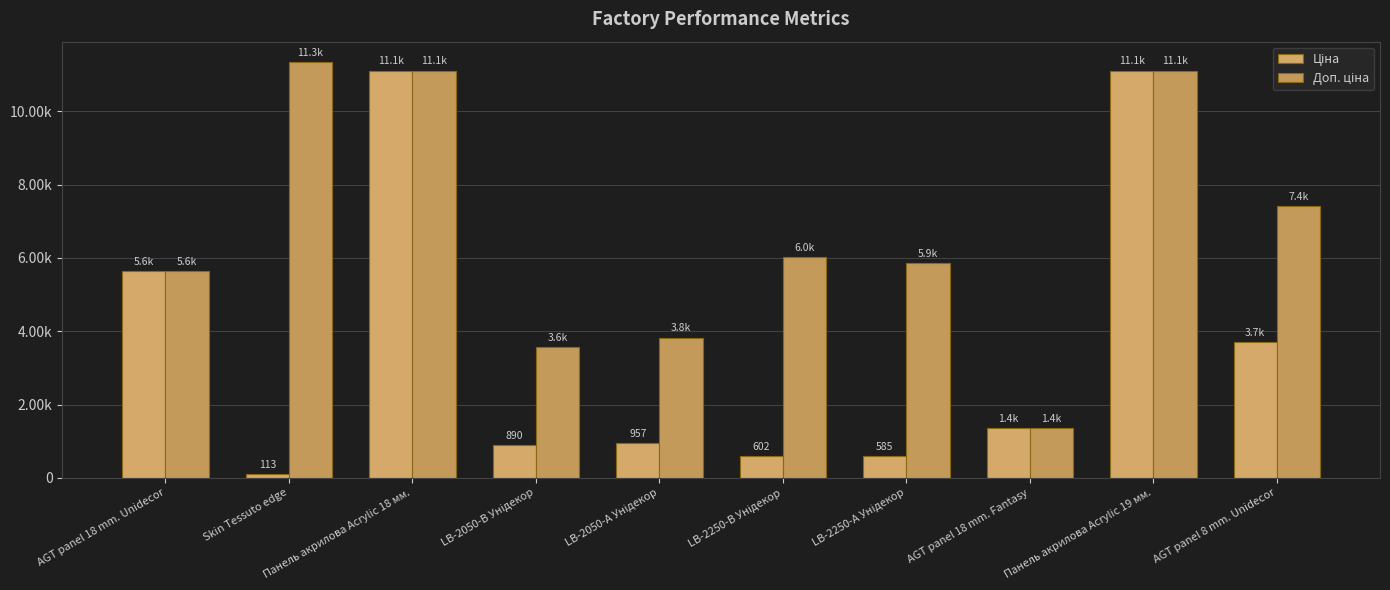

Are the bars grouped side by side (vs. stacked)?

Yes